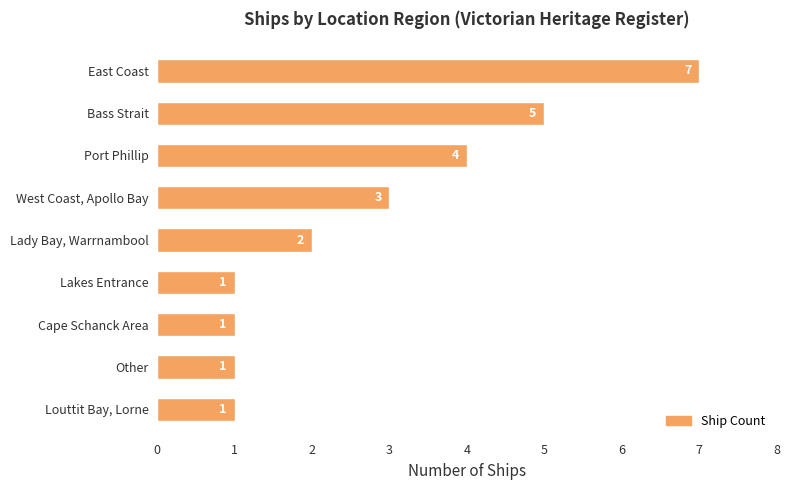

How many values are between 1 and 4?

7